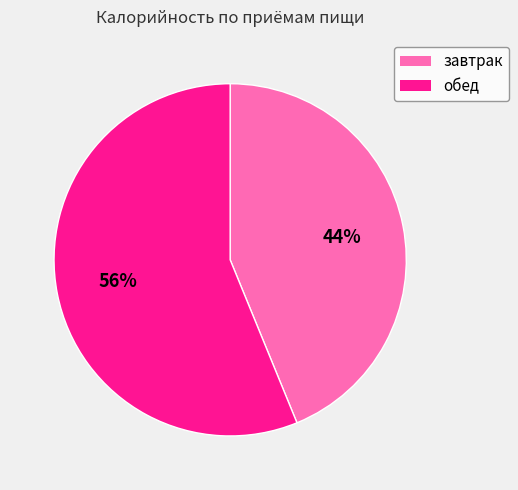

To the nearest percent, what percentage of the pie is завтрак?

44%